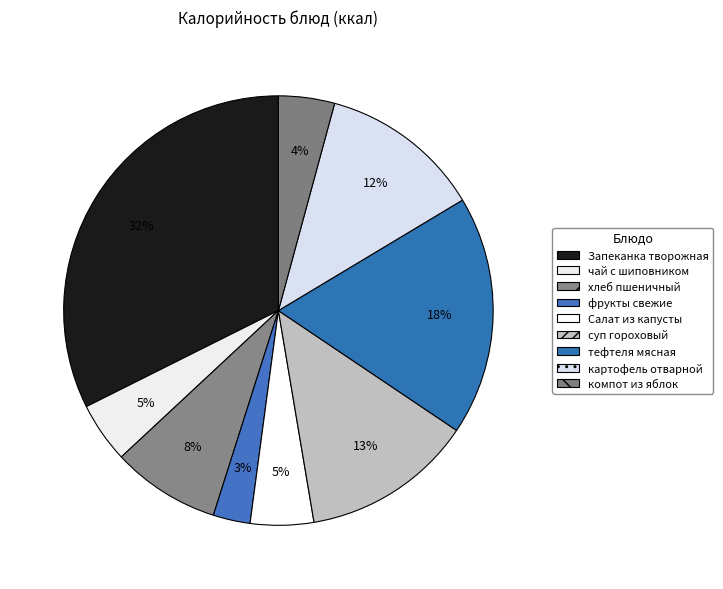

How many segments does this pie chart have?

9